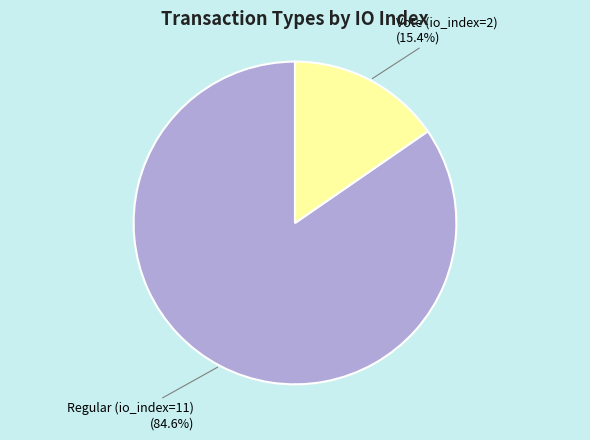

Which has a higher value, Vote (io_index=2) or Regular (io_index=11)?

Regular (io_index=11)